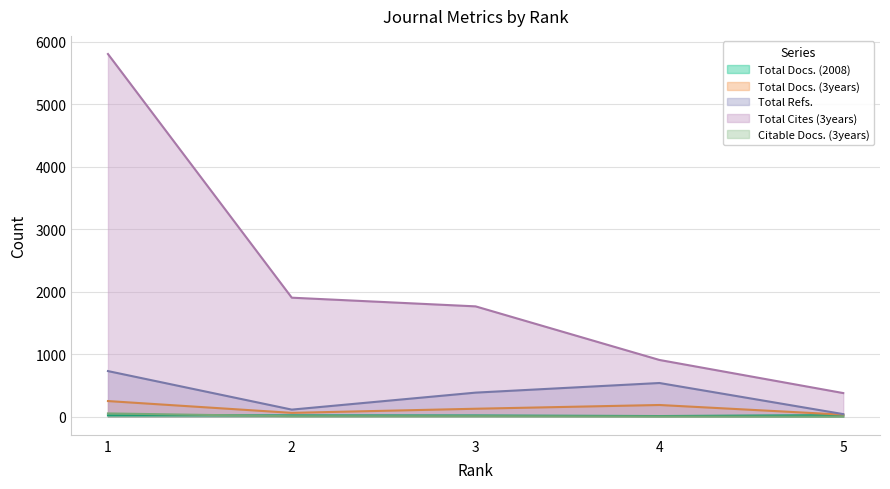

What is the difference between the maximum and minimum values in the Total Cites (3years) series?

5428